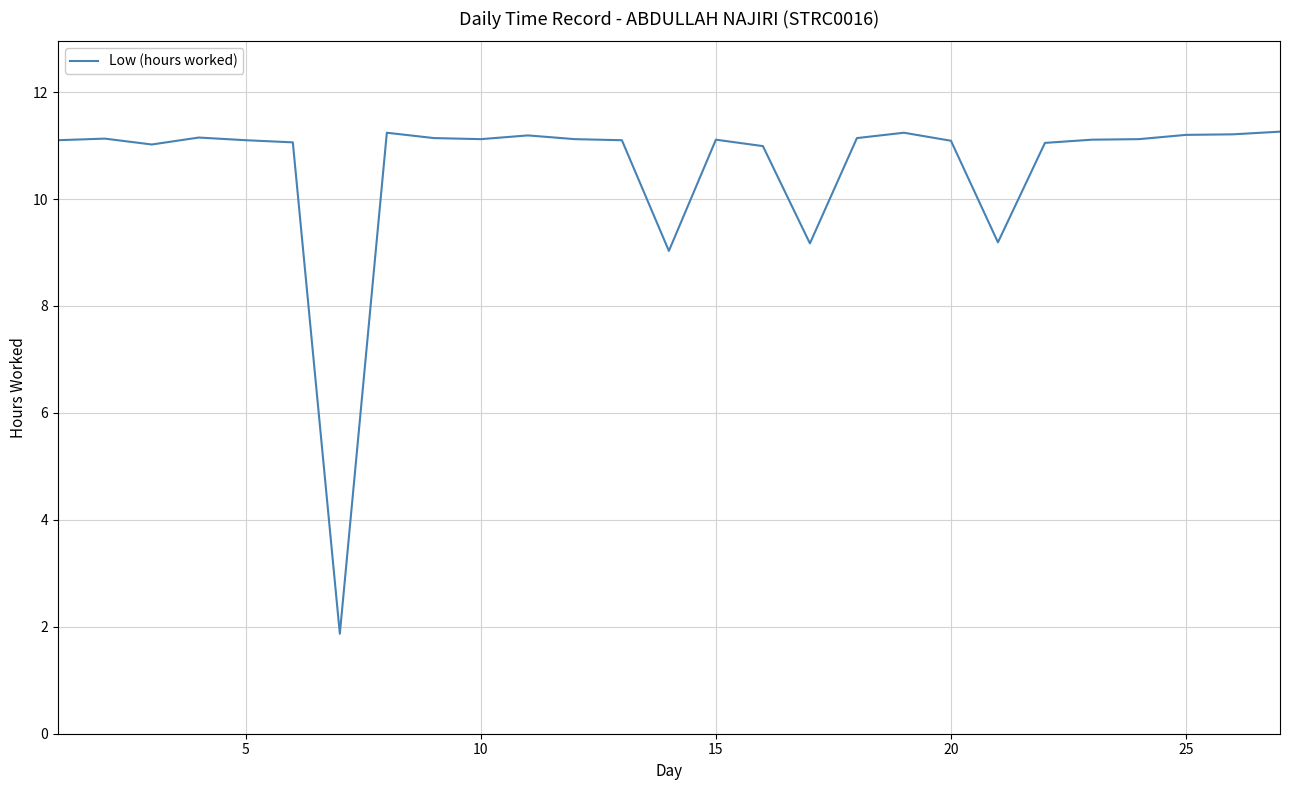

What is the difference between the maximum and minimum values?

9.4